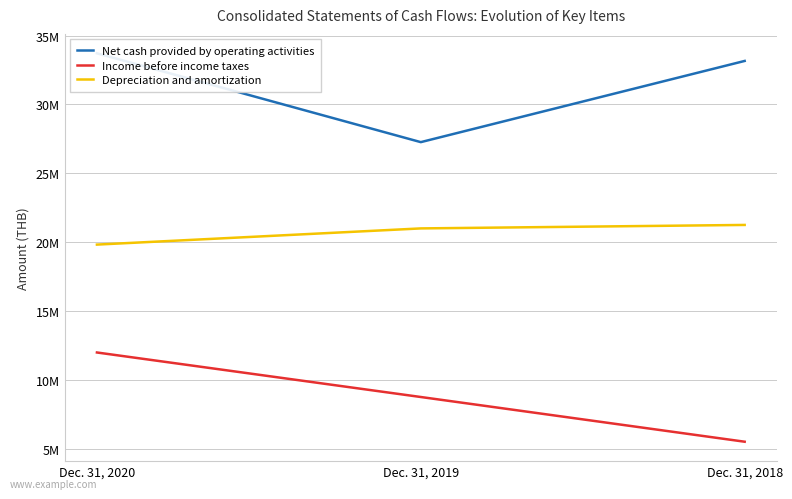

Where is Net cash provided by operating activities nearest to the value 30491789?

Dec. 31, 2018